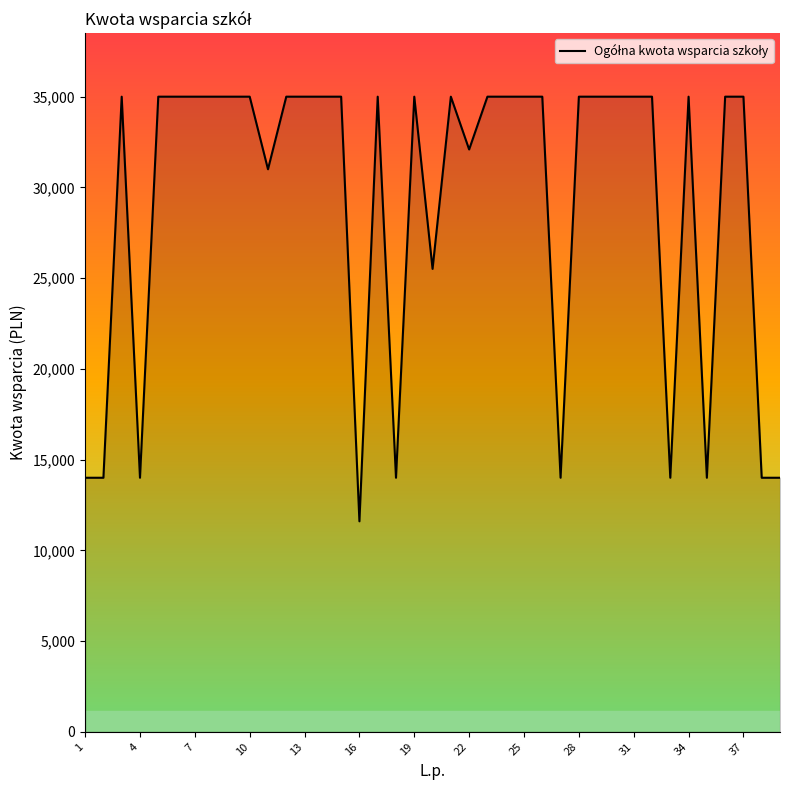

What is the smallest value displayed?

11600